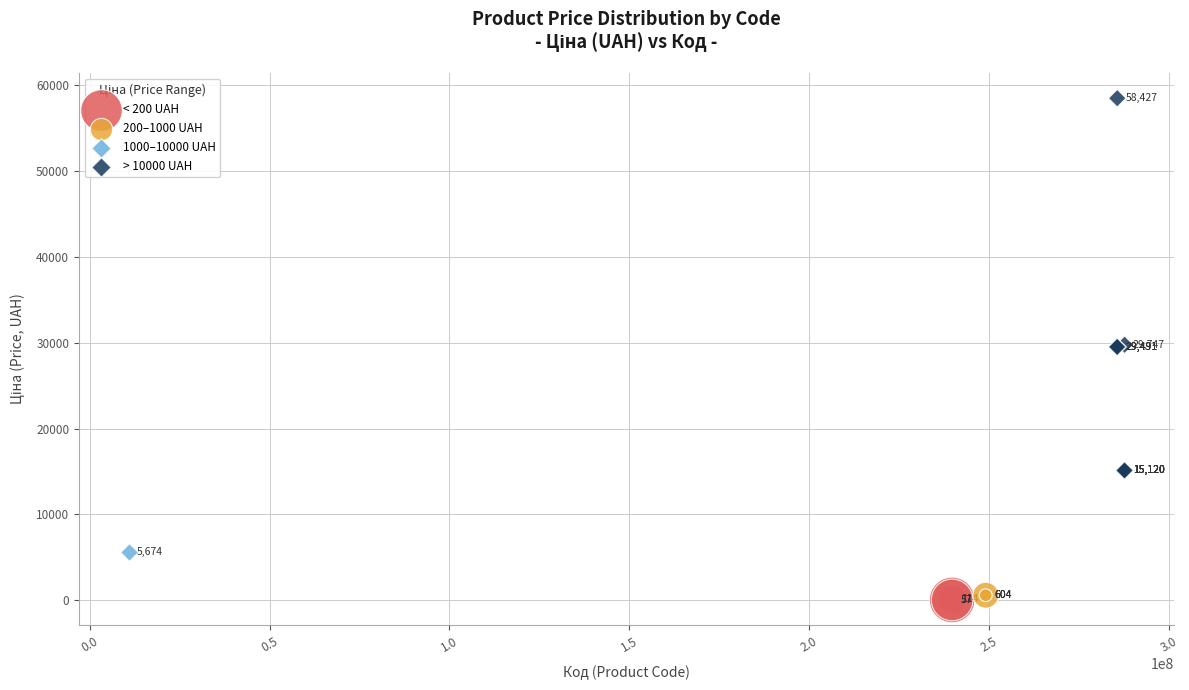

What are all the series names shown in the legend?

< 200 UAH, 200–1000 UAH, 1000–10000 UAH, > 10000 UAH